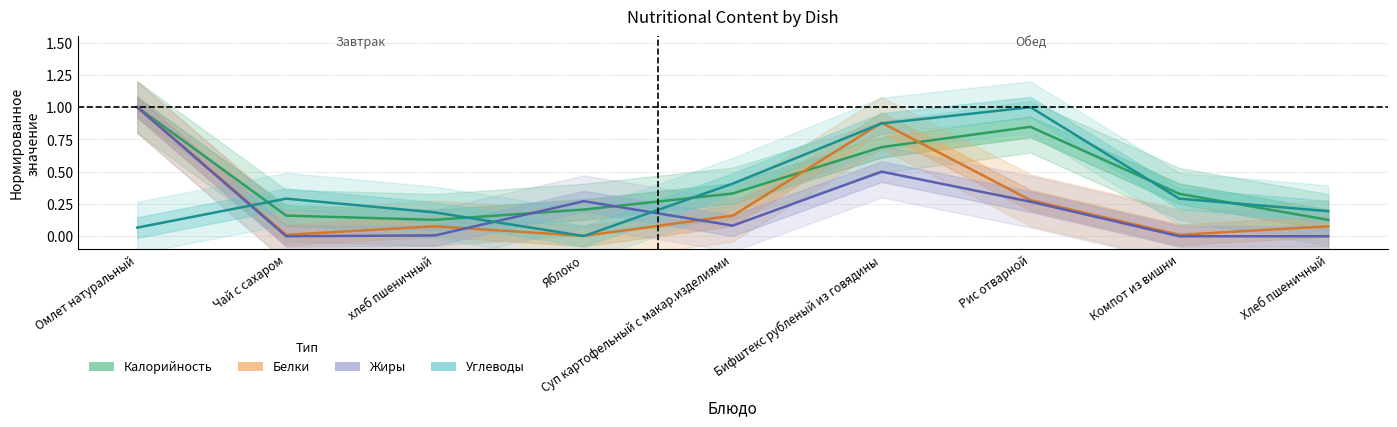

Which series changed the most between Суп картофельный с макар.изделиями and Хлеб пшеничный?

Углеводы